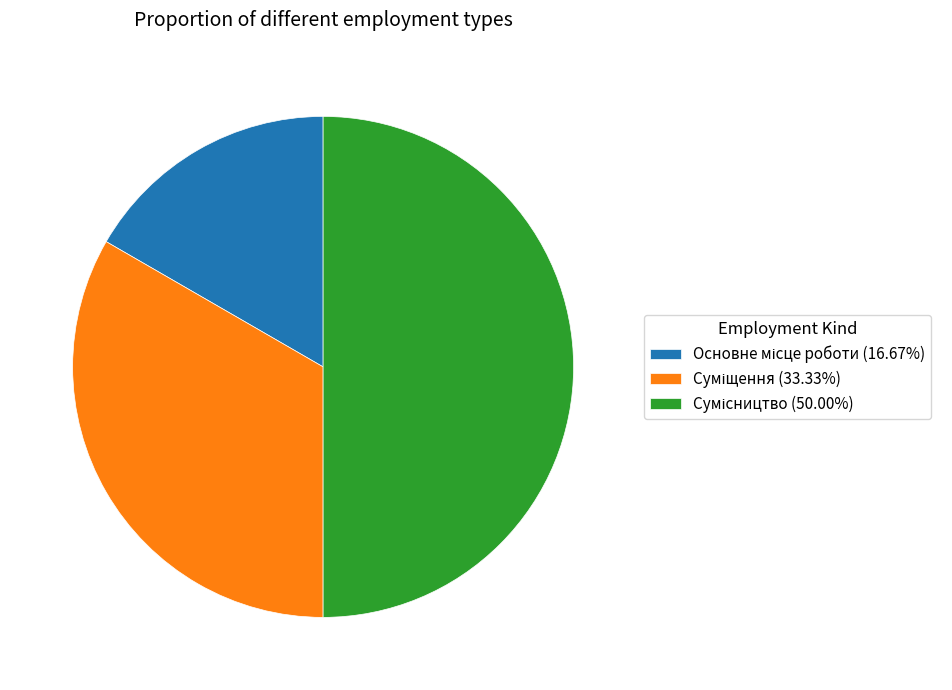

Count the number of slices in the pie.

3